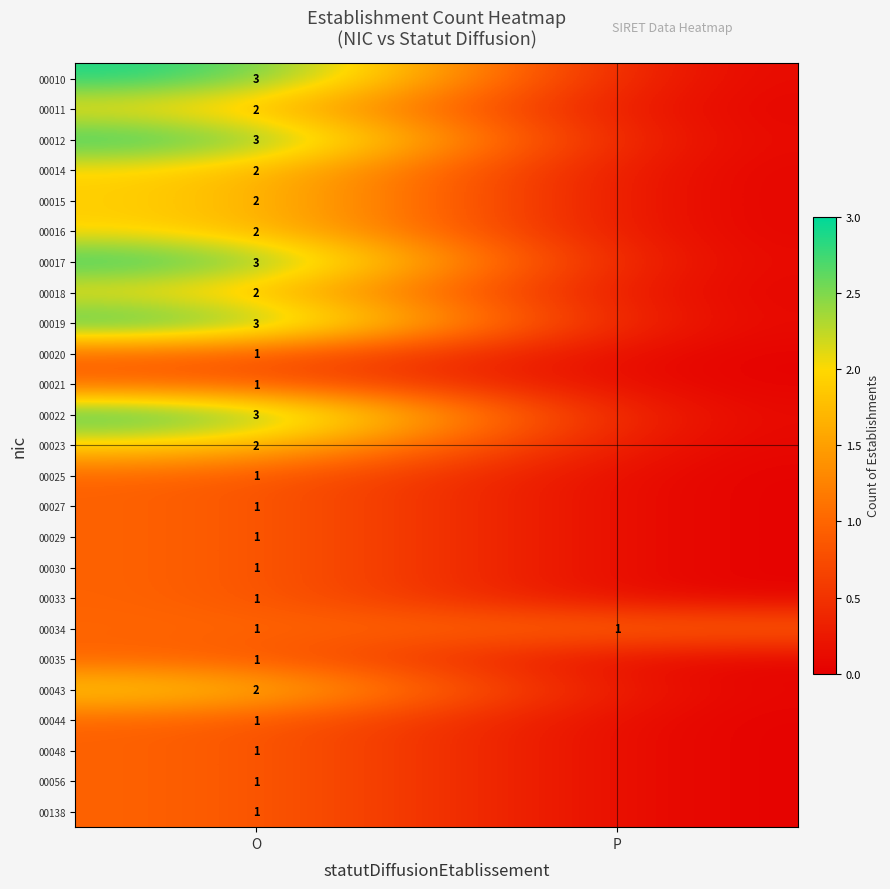

How many data points does each series have?

2